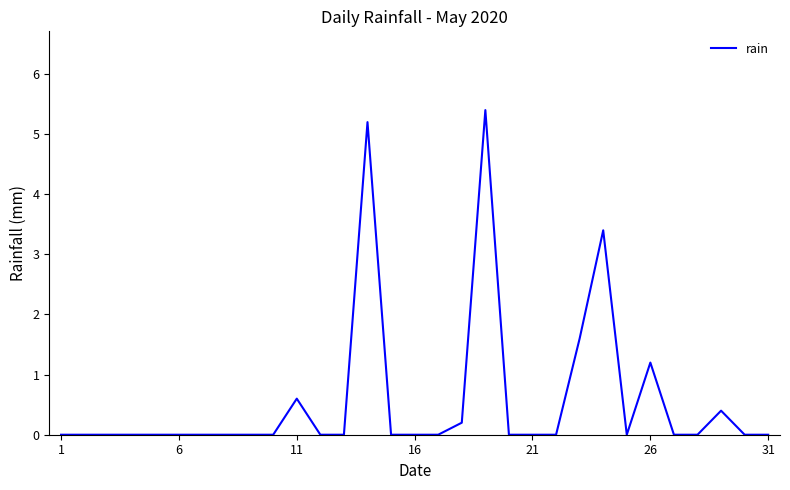

How many lines are shown in the chart?

1